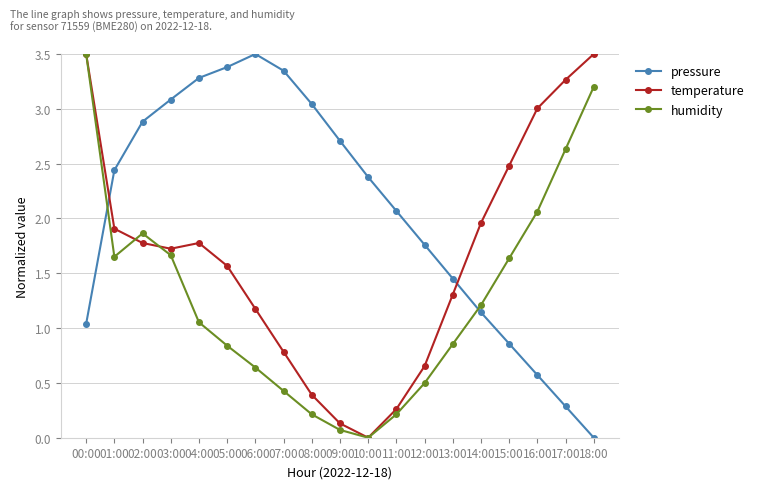

Is the value of temperature at 06:00 greater than the value of pressure at 18:00?

Yes